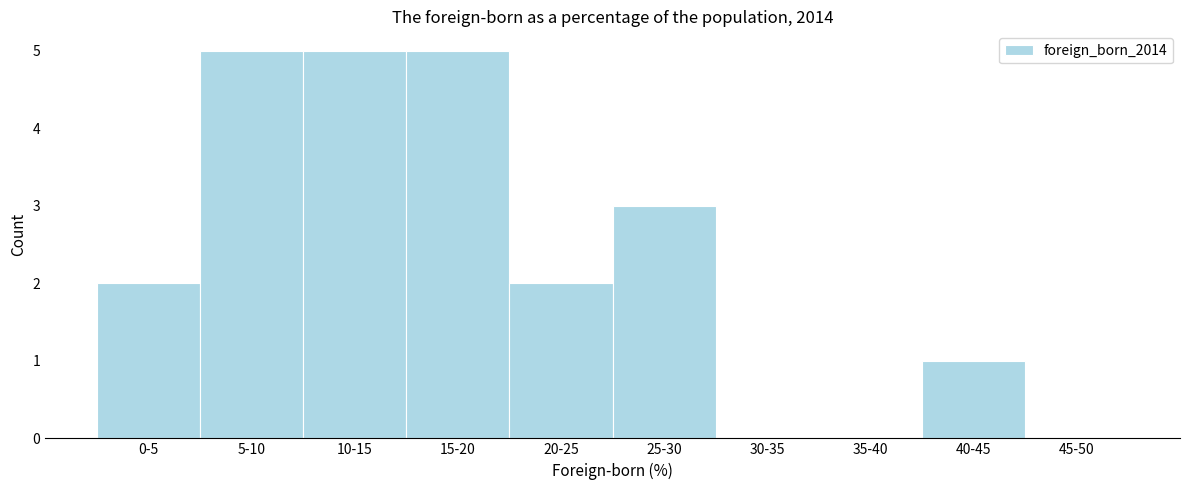

Reading right to left, extract all data points from this chart.

45-50=0	40-45=1	35-40=0	30-35=0	25-30=3	20-25=2	15-20=5	10-15=5	5-10=5	0-5=2